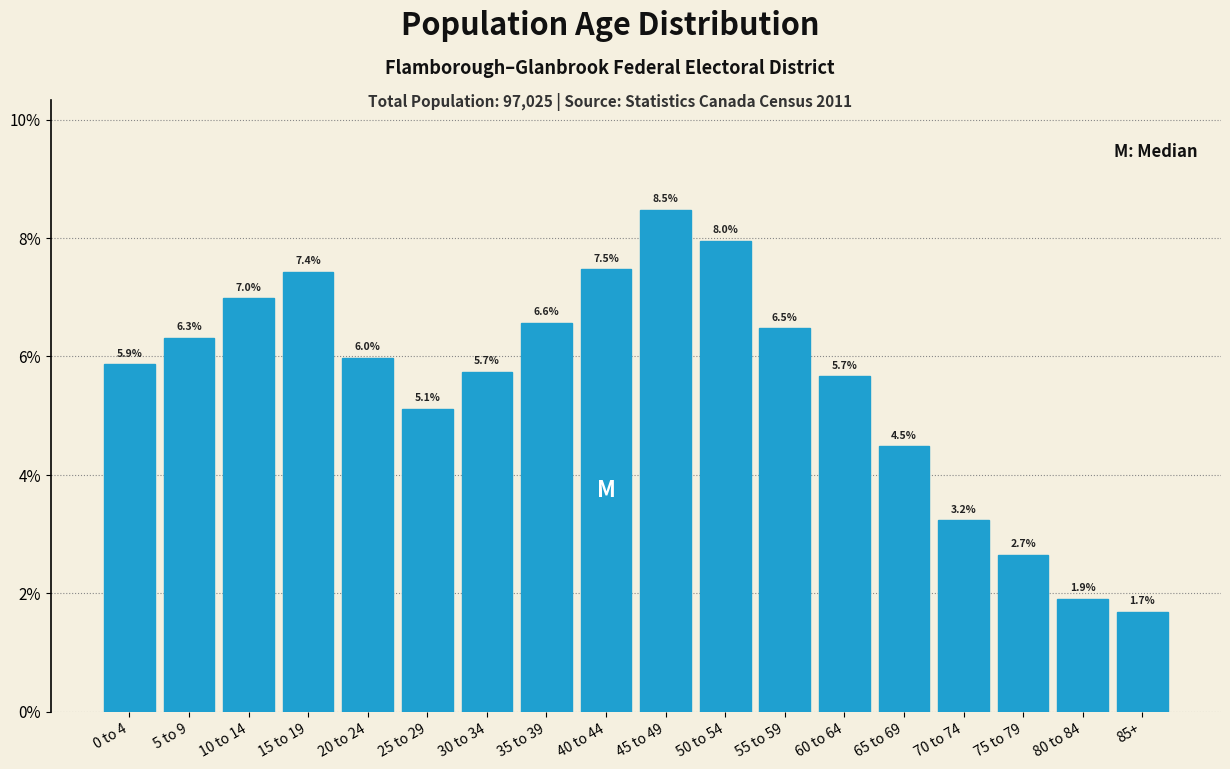

Reading left to right, extract all data points from this chart.

0 to 4=5.9	5 to 9=6.3	10 to 14=7.0	15 to 19=7.4	20 to 24=6.0	25 to 29=5.1	30 to 34=5.7	35 to 39=6.6	40 to 44=7.5	45 to 49=8.5	50 to 54=8.0	55 to 59=6.5	60 to 64=5.7	65 to 69=4.5	70 to 74=3.2	75 to 79=2.7	80 to 84=1.9	85+=1.7